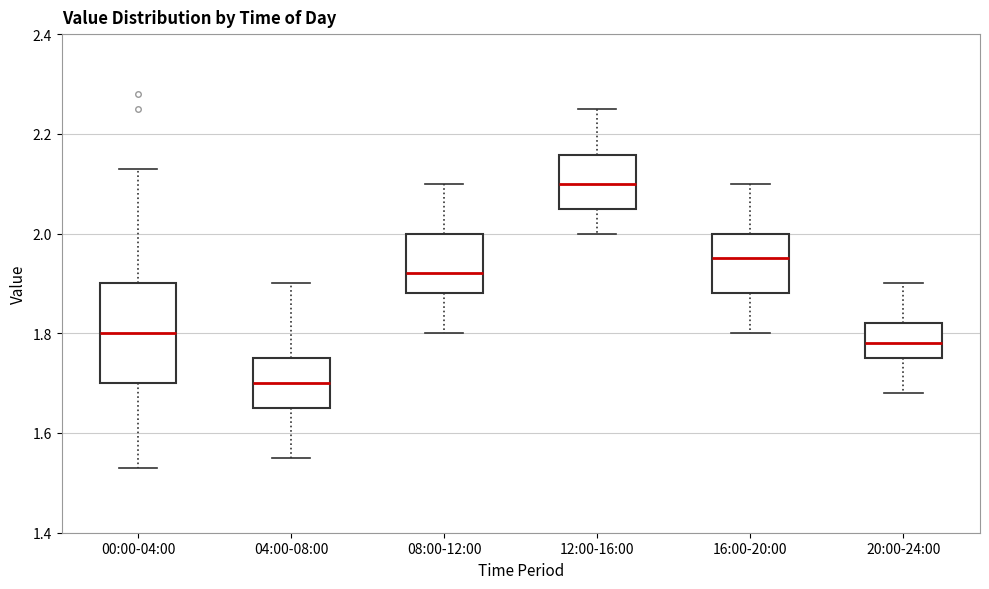

Reading left to right, read every box against the y-axis: the position of its median line, the range the box covers, and the ends of its whiskers. The values are not printed on the chart, so give them approximately, as read against the axis.

00:00-04:00: median 1.80, box 1.70 to 1.90, whiskers 1.54 to 2.14
04:00-08:00: median 1.70, box 1.66 to 1.76, whiskers 1.56 to 1.90
08:00-12:00: median 1.92, box 1.88 to 2.00, whiskers 1.80 to 2.10
12:00-16:00: median 2.10, box 2.06 to 2.16, whiskers 2.00 to 2.26
16:00-20:00: median 1.96, box 1.88 to 2.00, whiskers 1.80 to 2.10
20:00-24:00: median 1.78, box 1.76 to 1.82, whiskers 1.68 to 1.90